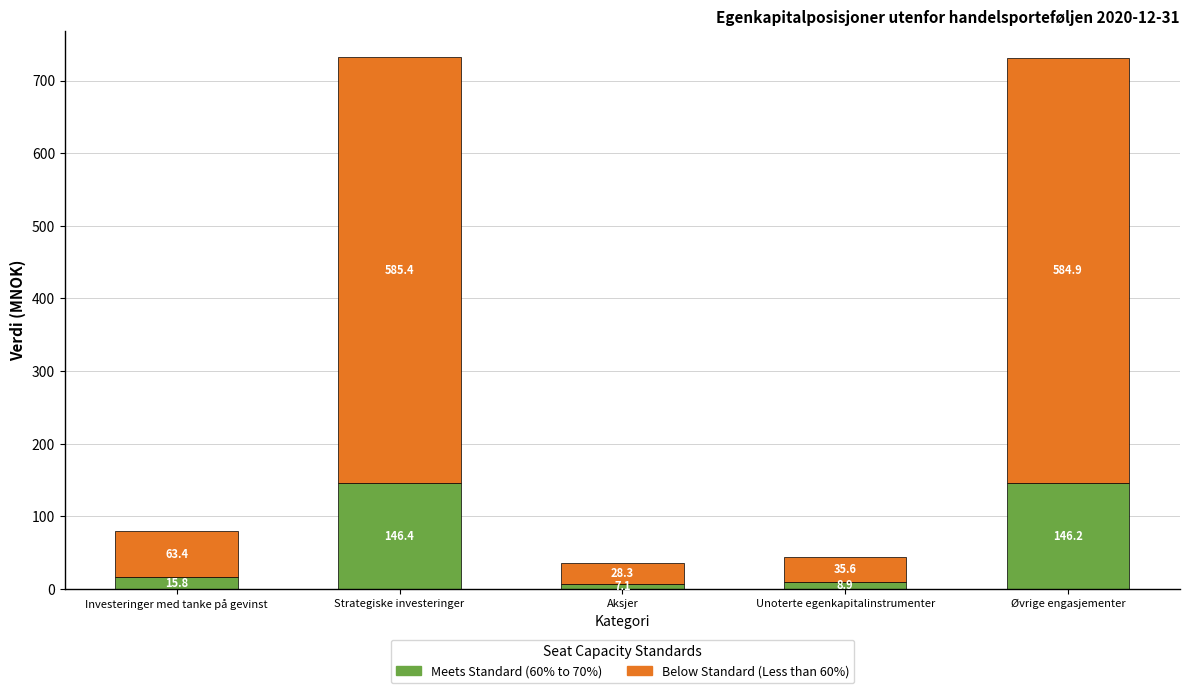

What is the total value across all series at Strategiske investeringer?

731.8